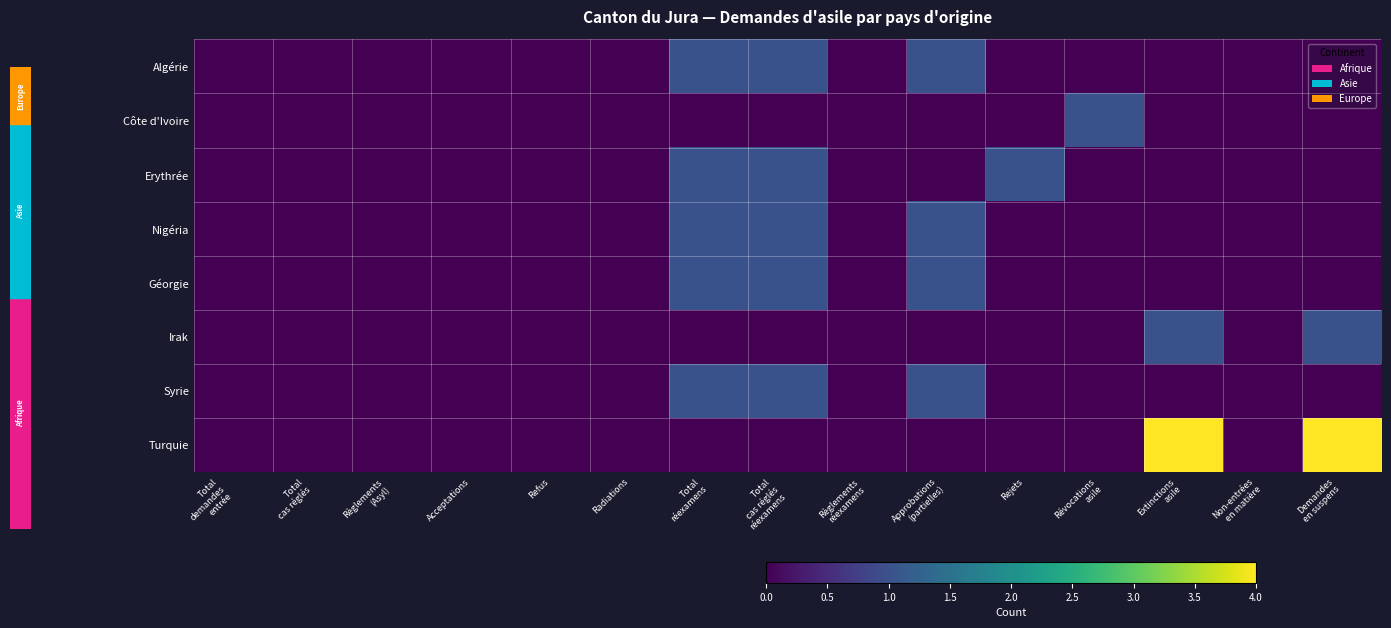

Between Acceptations and Non-entrées en matière, which series saw the biggest shift?

Algérie